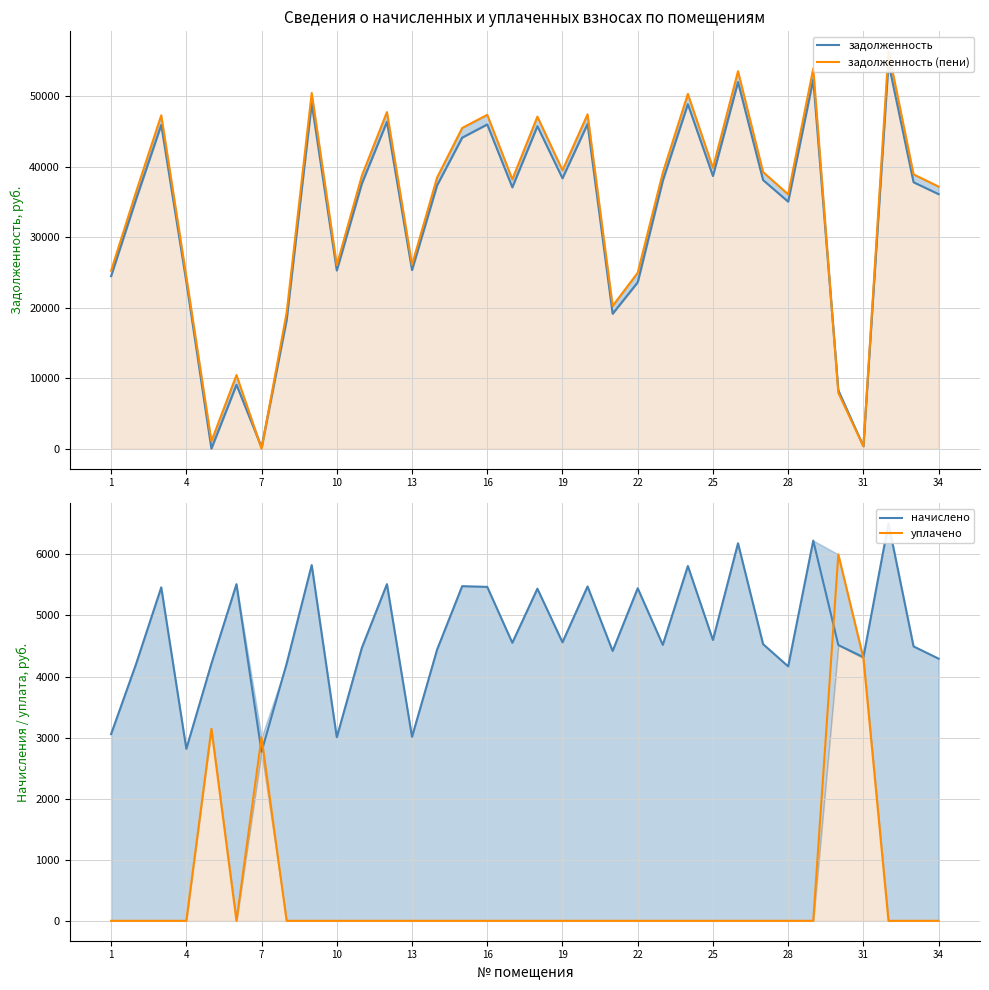

Which series has the largest range (max minus min)?

задолженность (пени)